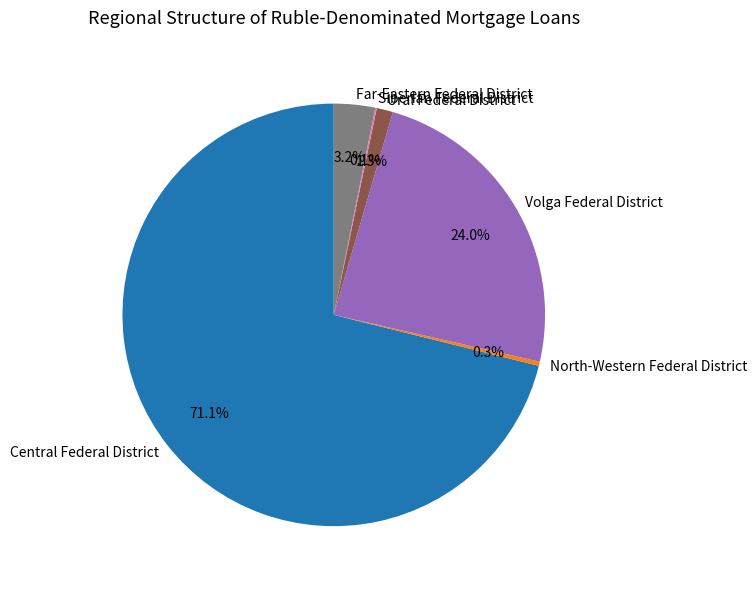

What percentage do Far-Eastern Federal District and Central Federal District together represent?

74.3%